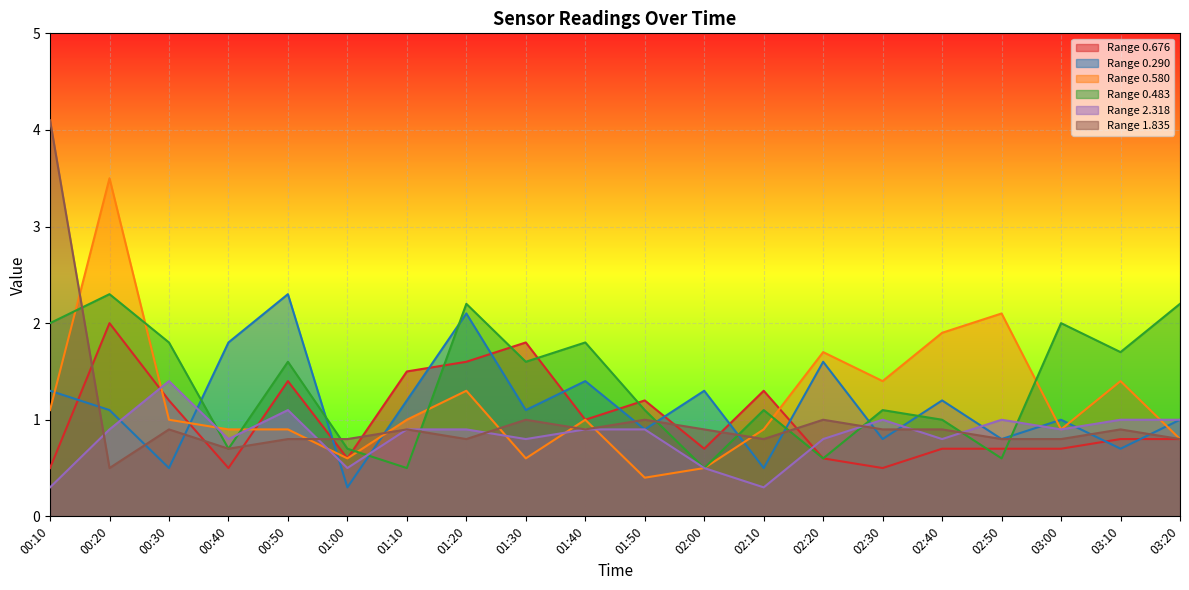

What is the average value of the 2.318 series?

0.8